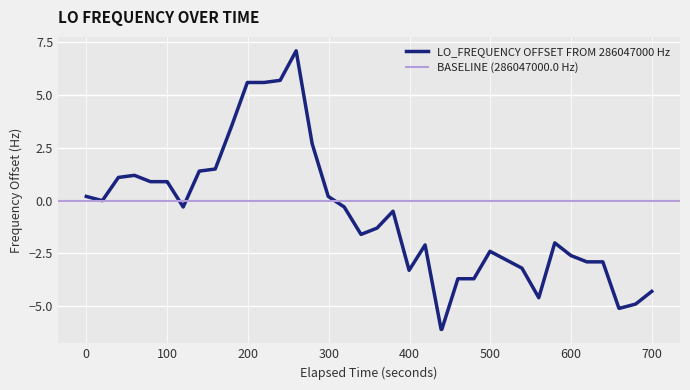

What is the maximum value for LO_FREQUENCY OFFSET FROM 286047000 Hz?

7.1